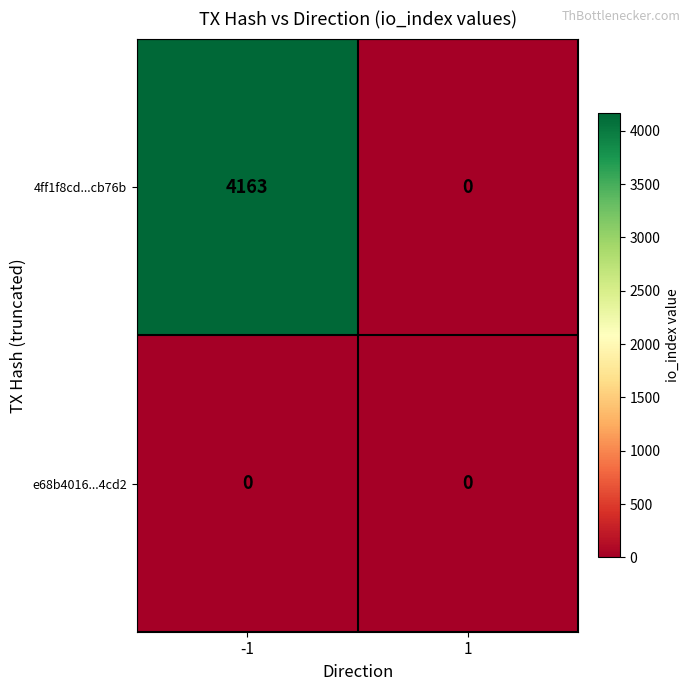

Reading left to right, extract all data points from this chart.

4ff1f8cd...cb76b: 4163	0
e68b4016...4cd2: 0	0